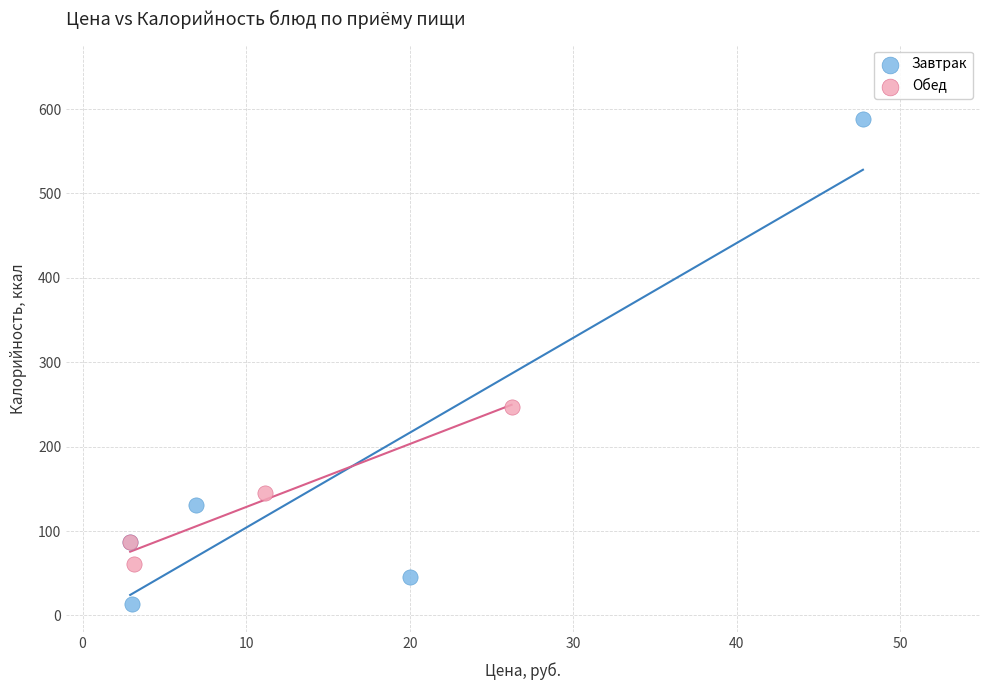

What are all the series names shown in the legend?

Завтрак, Обед